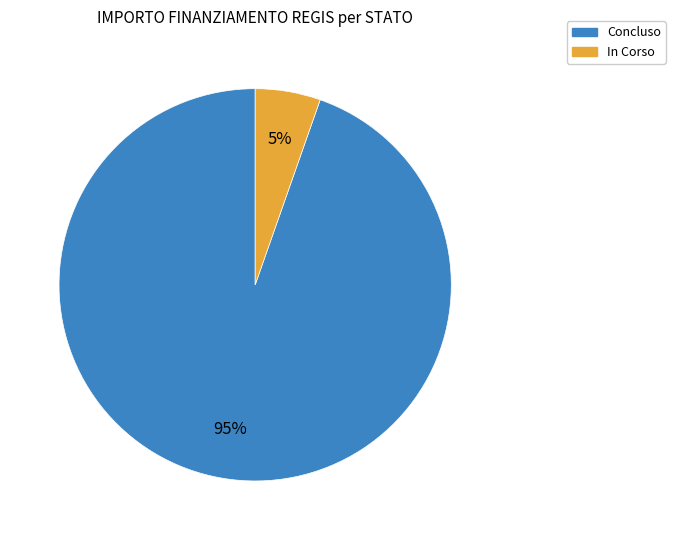

How many slices are in this pie chart?

2